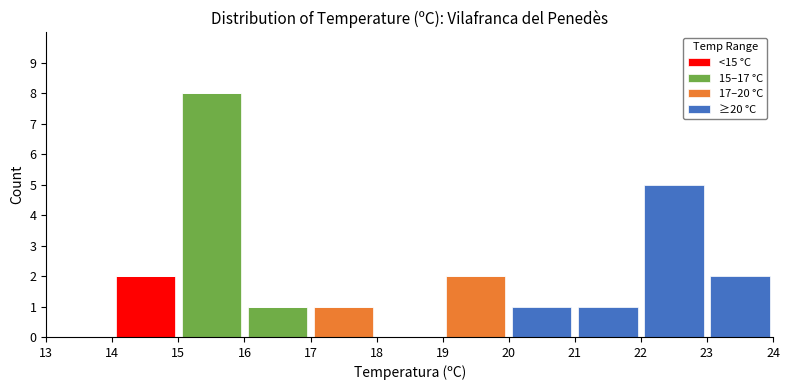

Reading left to right, transcribe this chart: for each stacked bar, give the range it covers on the x-axis and its total height. The values are not printed on the chart, so give them approximately, as read against the axis.

13 to 14: 0
14 to 15: 2
15 to 16: 8
16 to 17: 1
17 to 18: 1
18 to 19: 0
19 to 20: 2
20 to 21: 1
21 to 22: 1
22 to 23: 5
23 to 24: 2